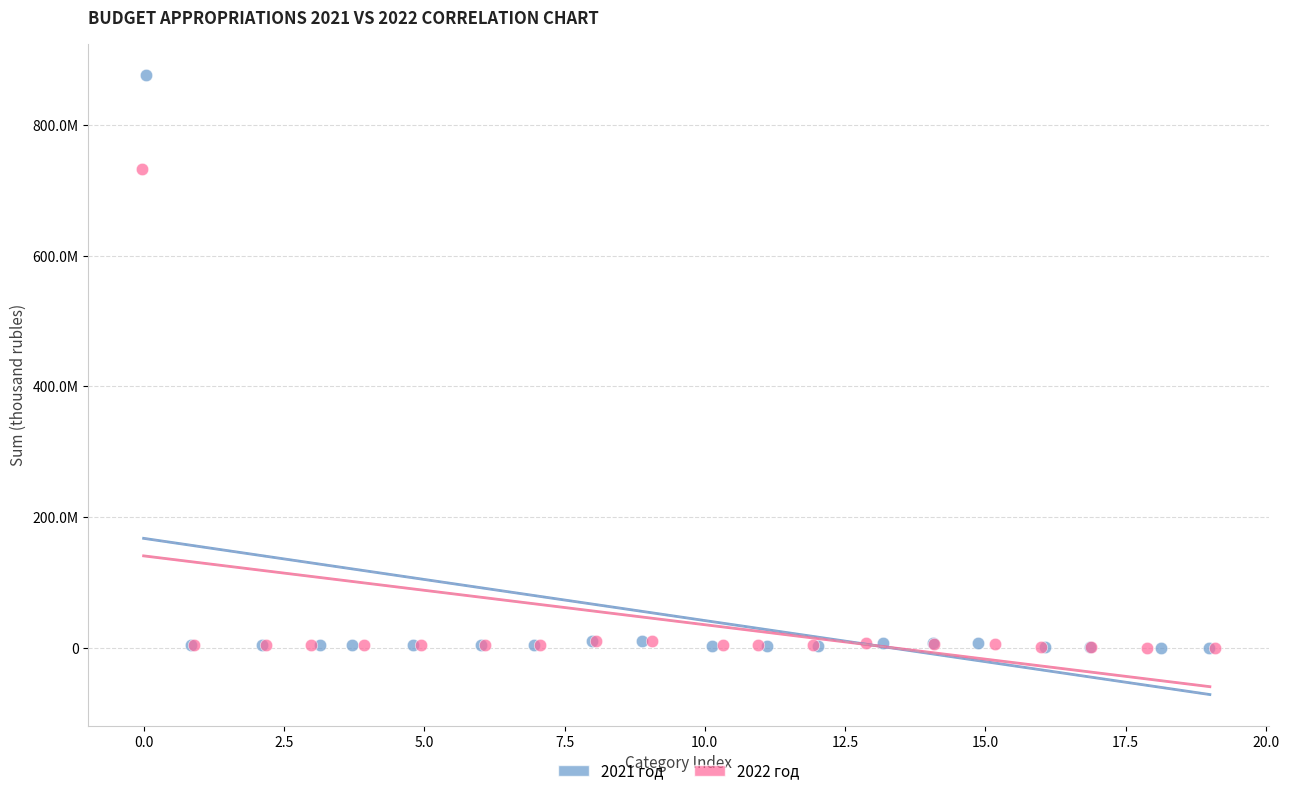

Which series has the widest spread of Y values?

2021 год